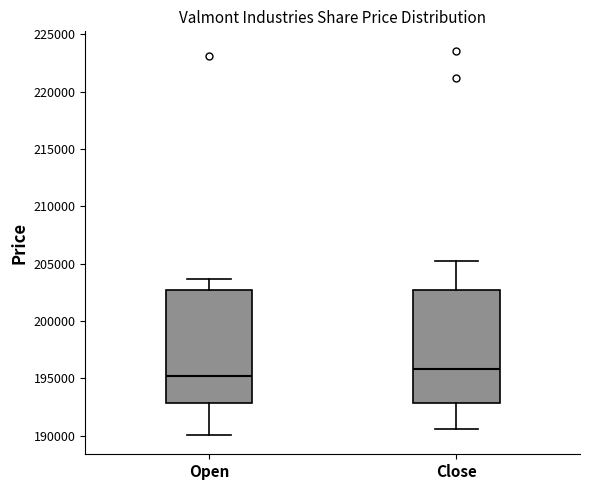

Where is the lower edge of the box for Close on the y-axis? The values are not printed on the chart, so give them approximately, as read against the axis.

193000